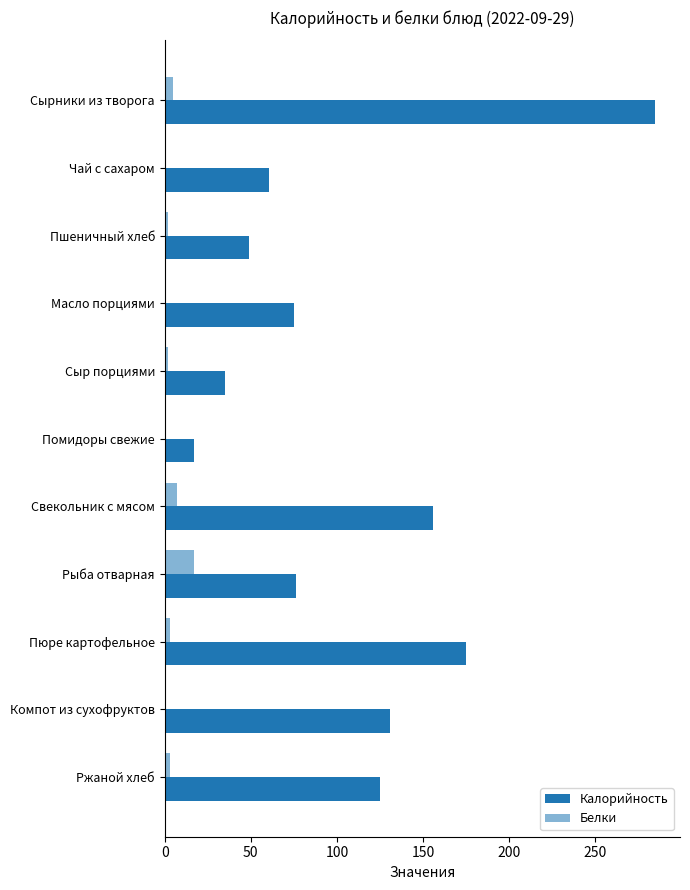

Count the number of data series in this chart.

2